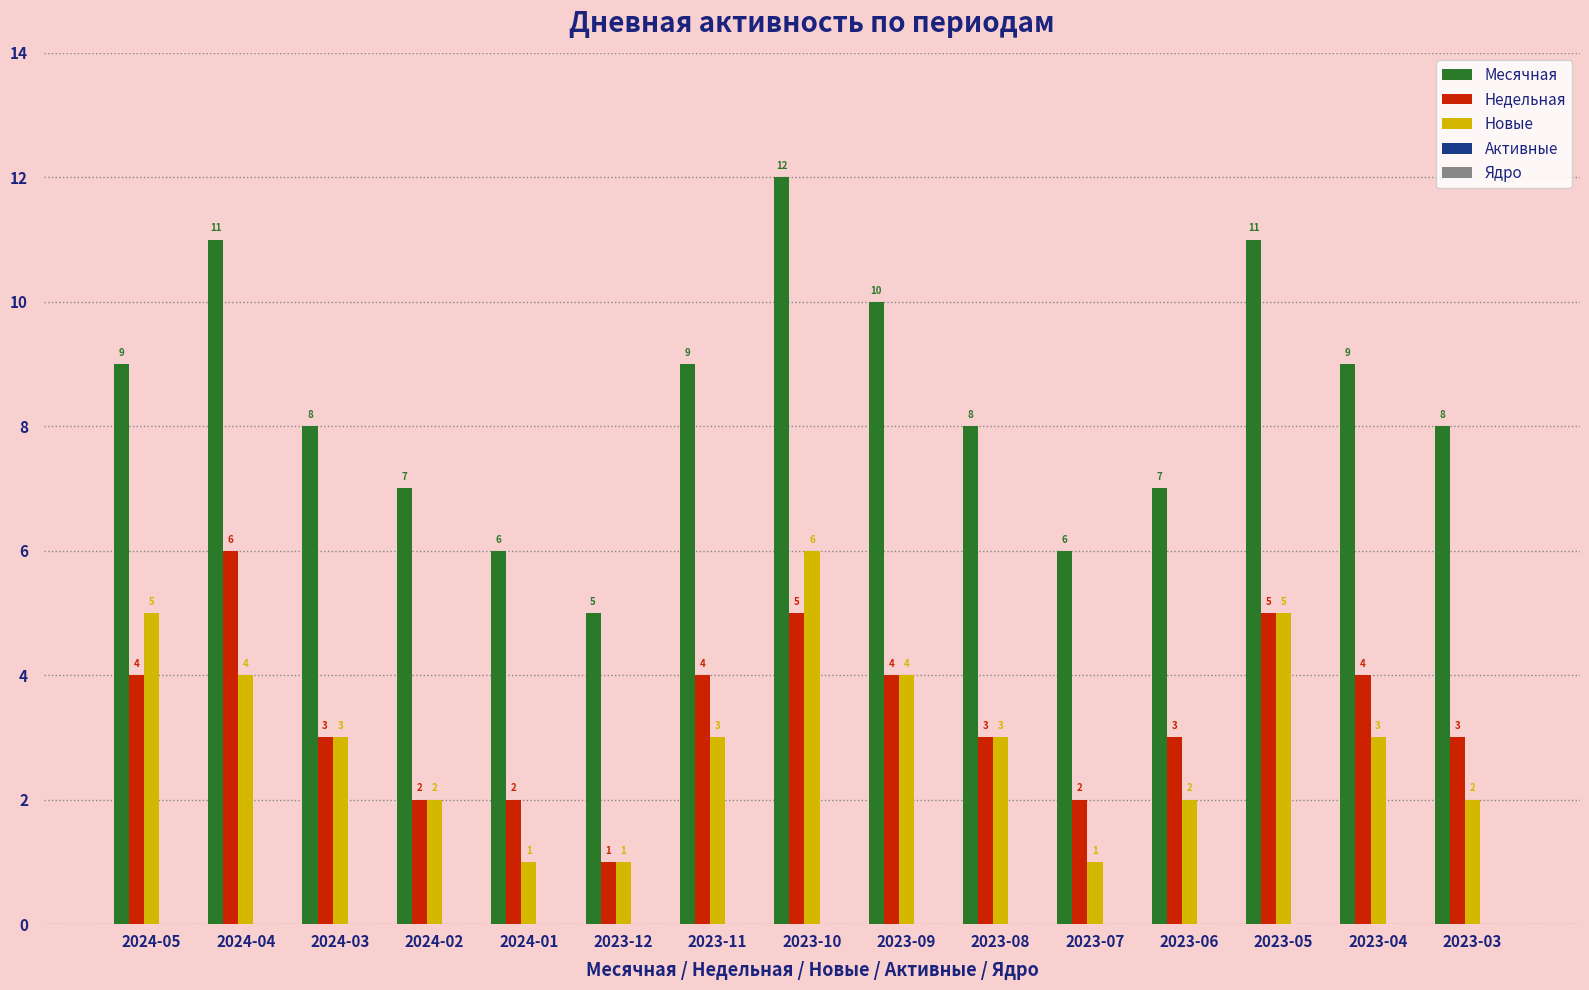

What is the difference between the maximum and minimum values in the Месячная series?

7